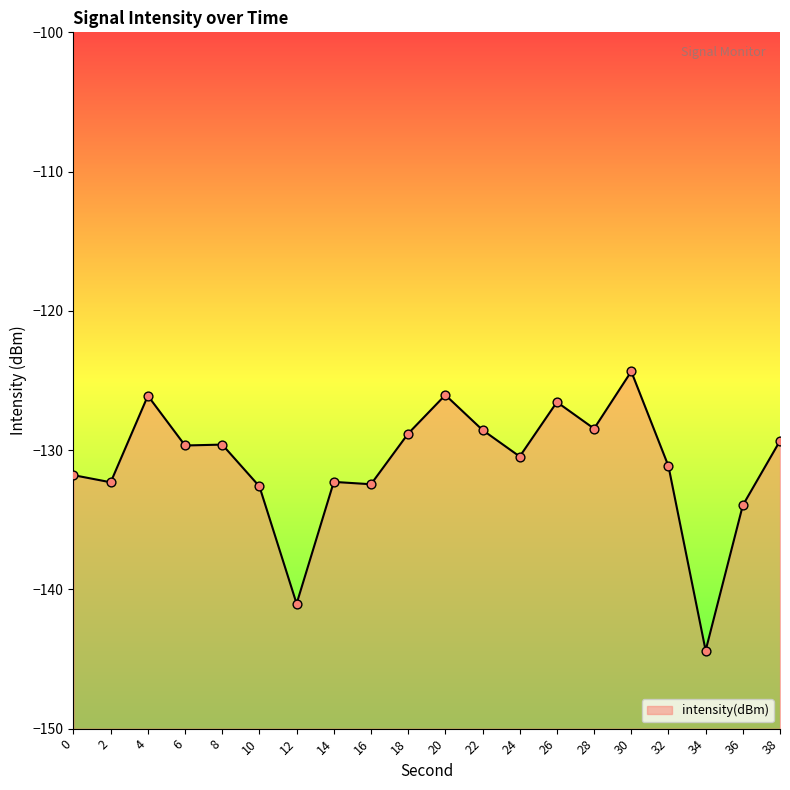

What is the change in value from 10 to 26?

+6.1